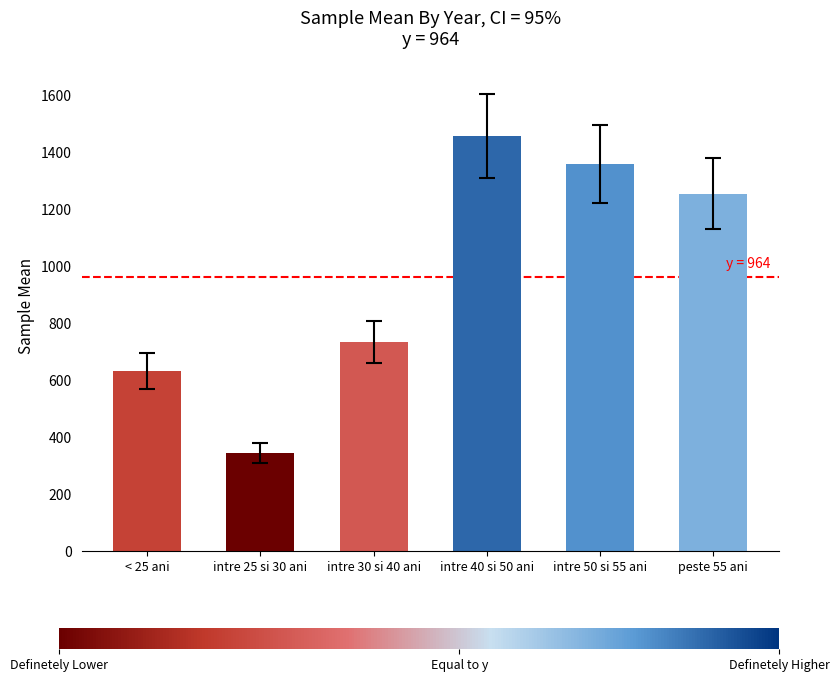

What is the minimum value shown in the chart?

346